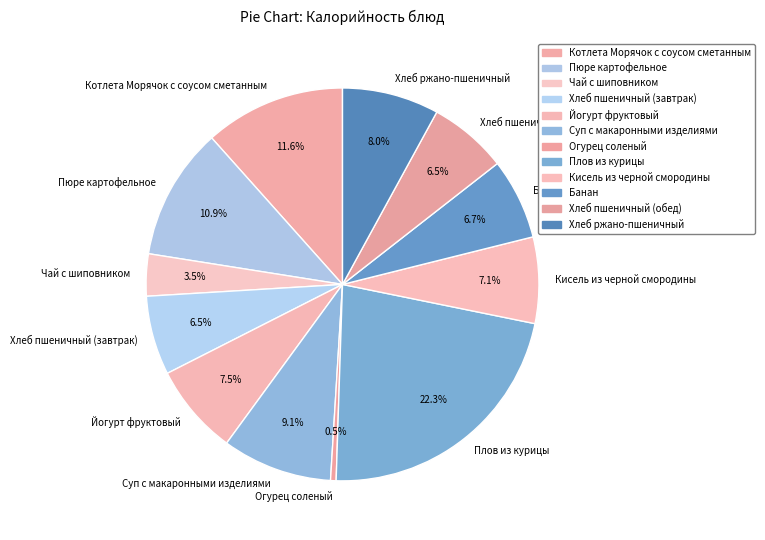

Is it true that Хлеб ржано-пшеничный is 8% of the pie?

True